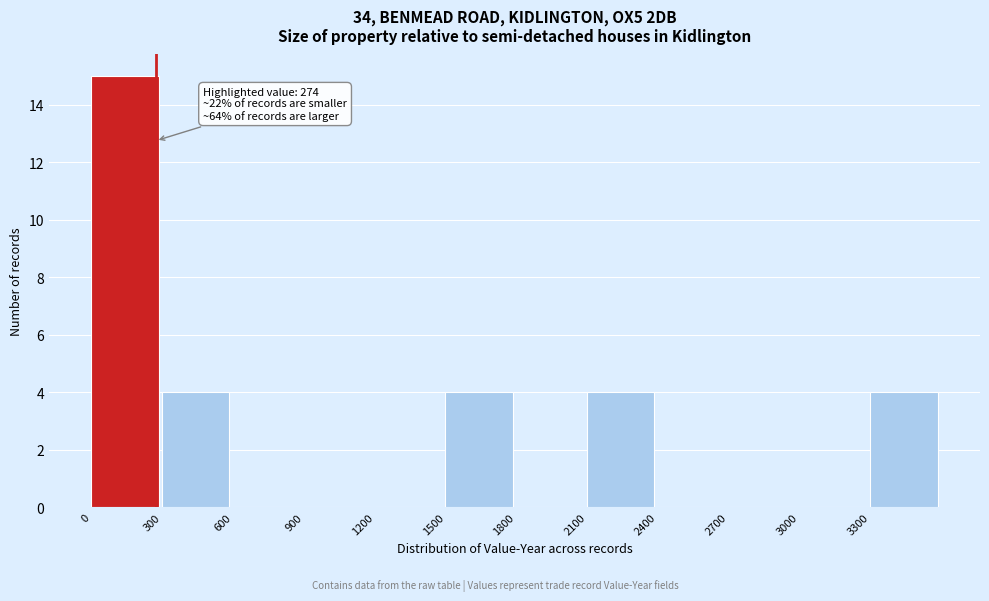

Over which range of the x-axis is the bar tallest?

0 to 300